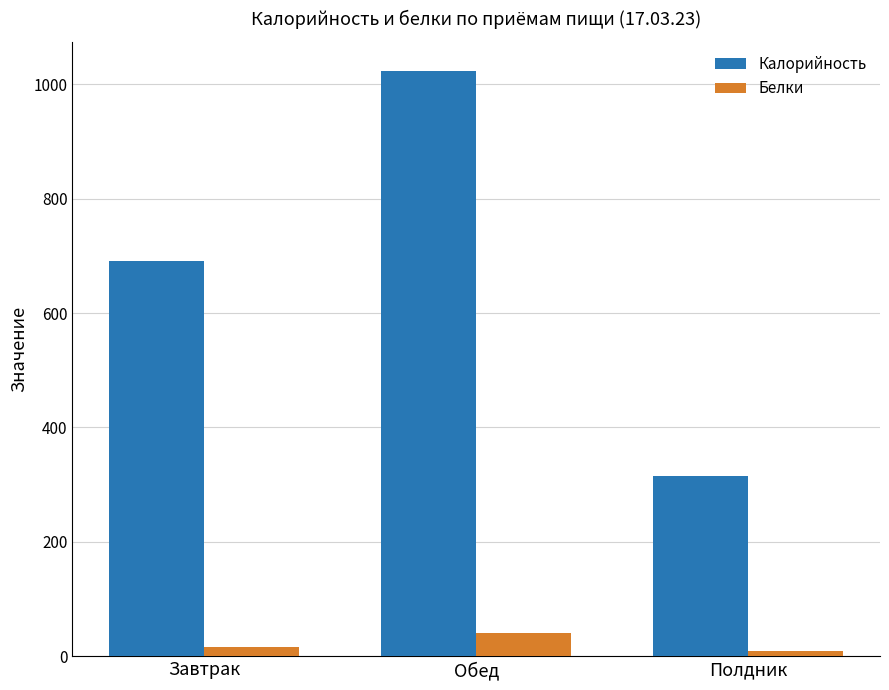

How many values in the Калорийность series are below 690?

1